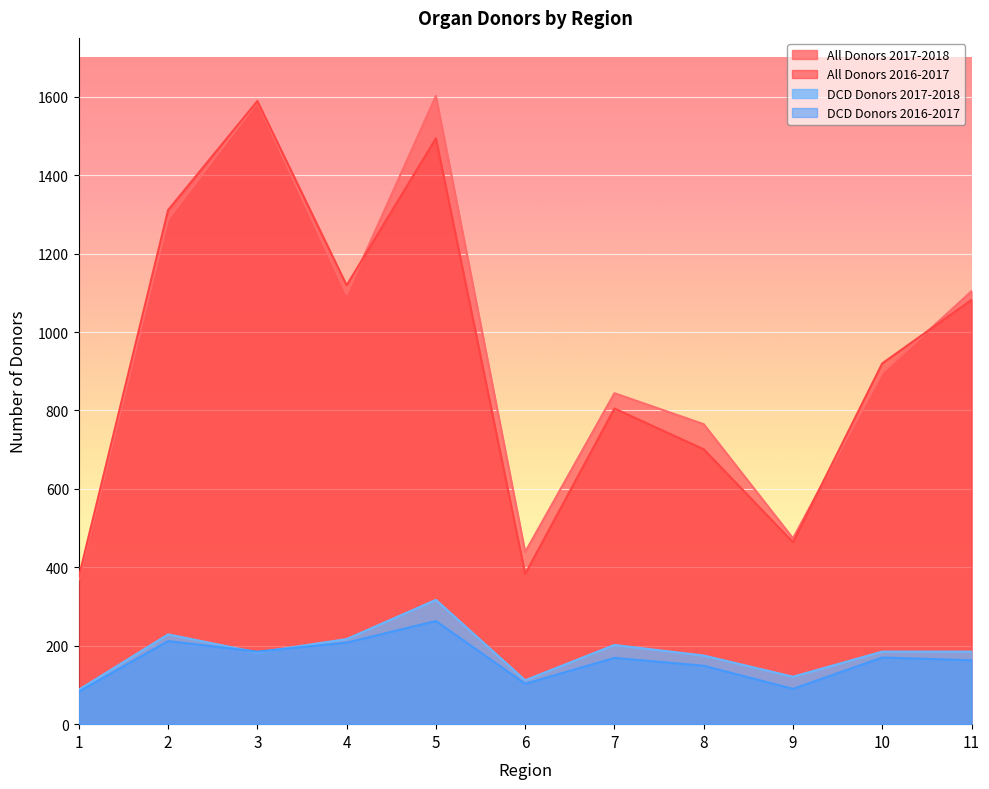

List the labels in order of All Donors 2016-2017 value, smallest first.

1, 6, 9, 8, 7, 10, 11, 4, 2, 5, 3